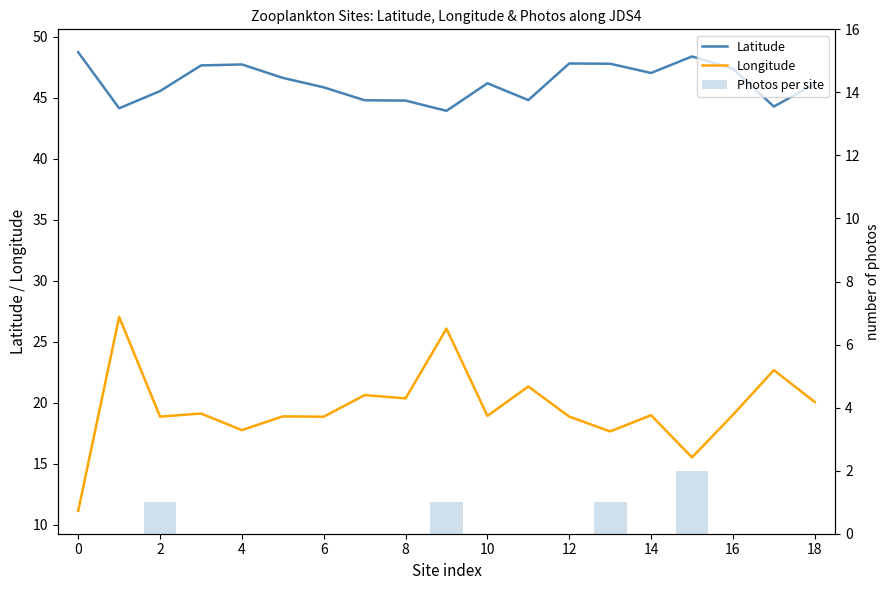

True or false: Longitude has a value of 18.9 at 6.

True